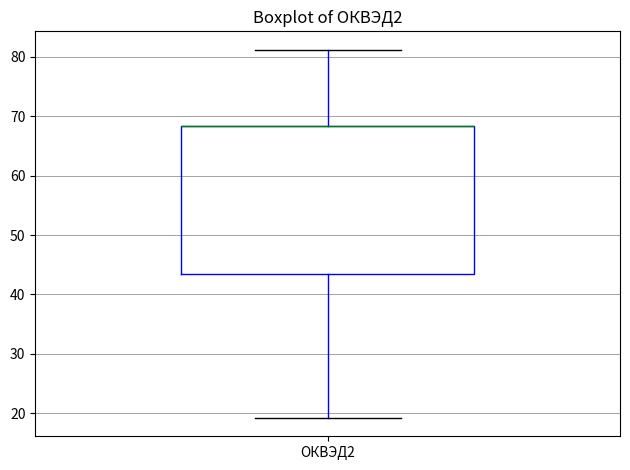

Read this box plot against the y-axis: the position of the median line, the range covered by the box, and the ends of both whiskers. The values are not printed on the chart, so give them approximately, as read against the axis.

median 68 (drawn on the box's upper edge), box 43 to 68, whiskers 19 to 81